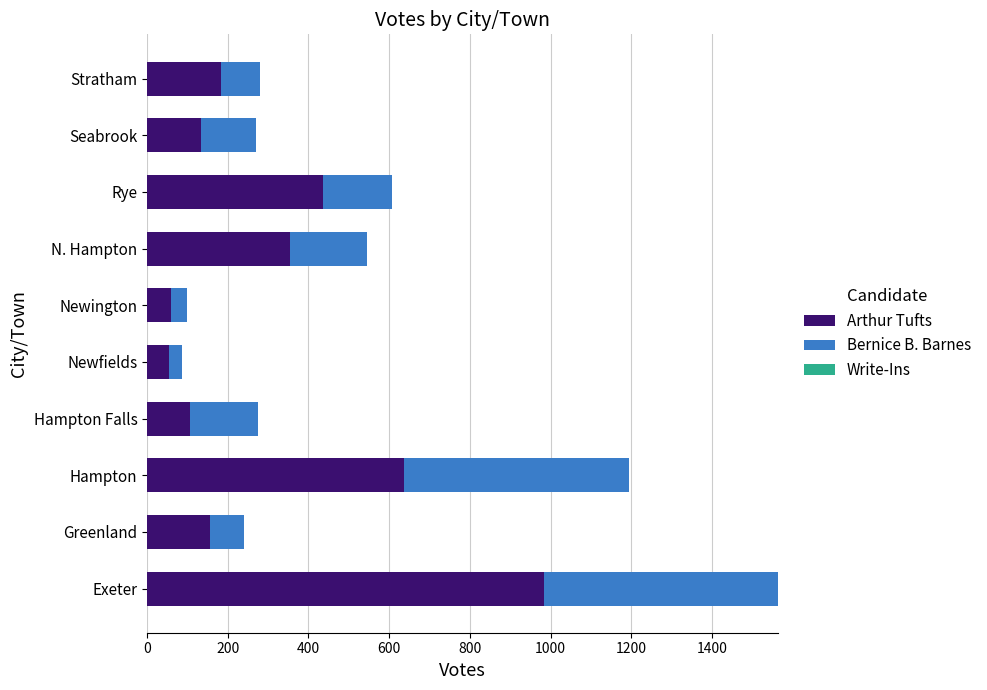

What is the total value across all series at Greenland?

239